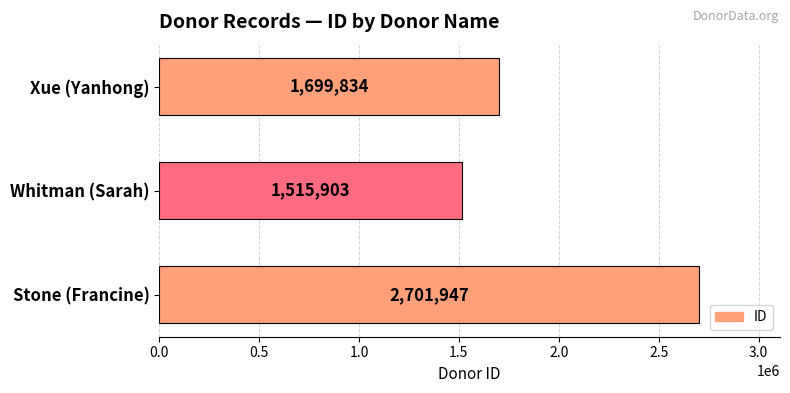

What is the sum of all values?

5917684